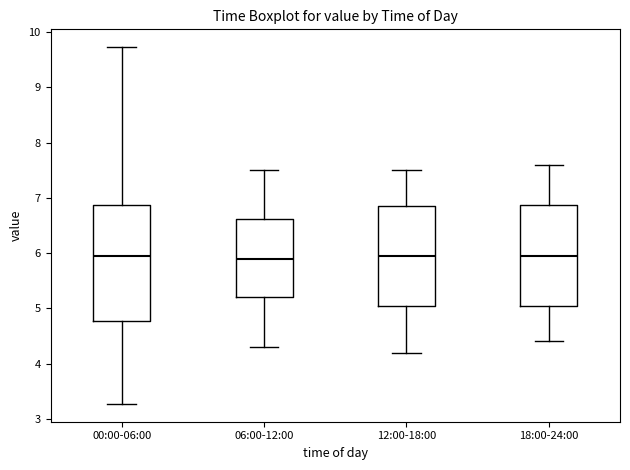

Comparing the boxes themselves (not the whiskers), which one is the tallest?

00:00-06:00